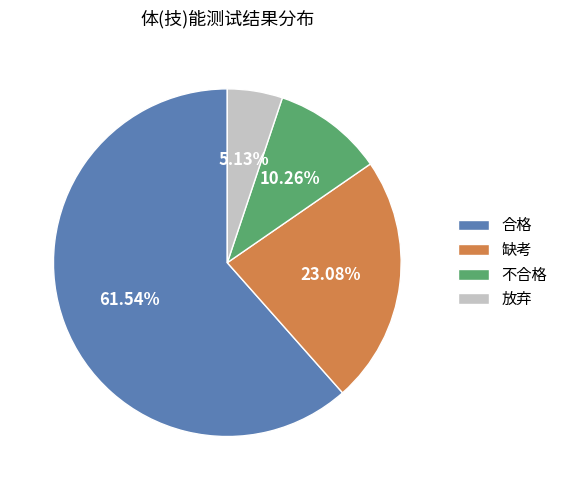

Which has a higher value, 合格 or 放弃?

合格